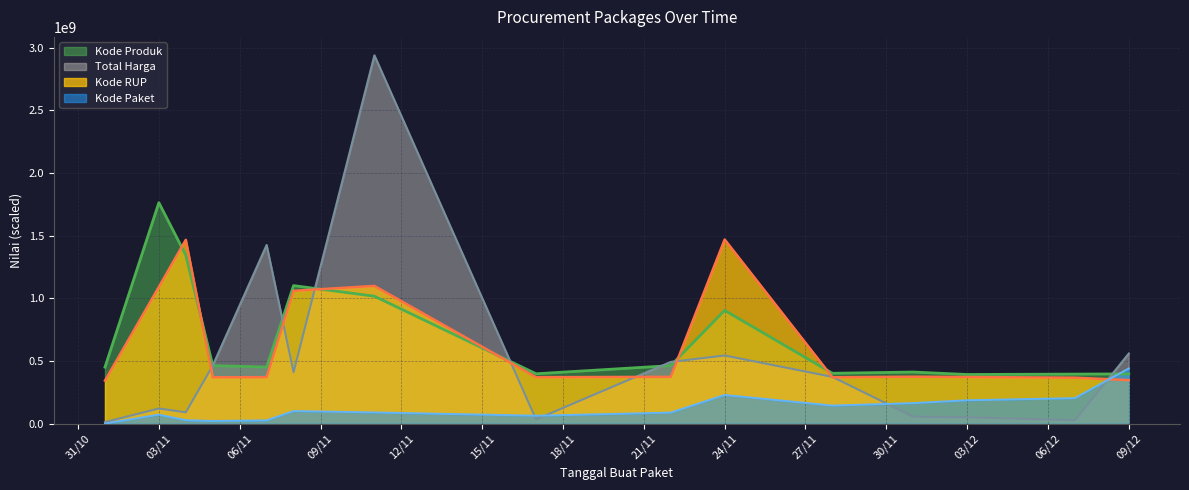

Which series changed the most between 2021-11-05 and 2021-11-22?

Kode Paket